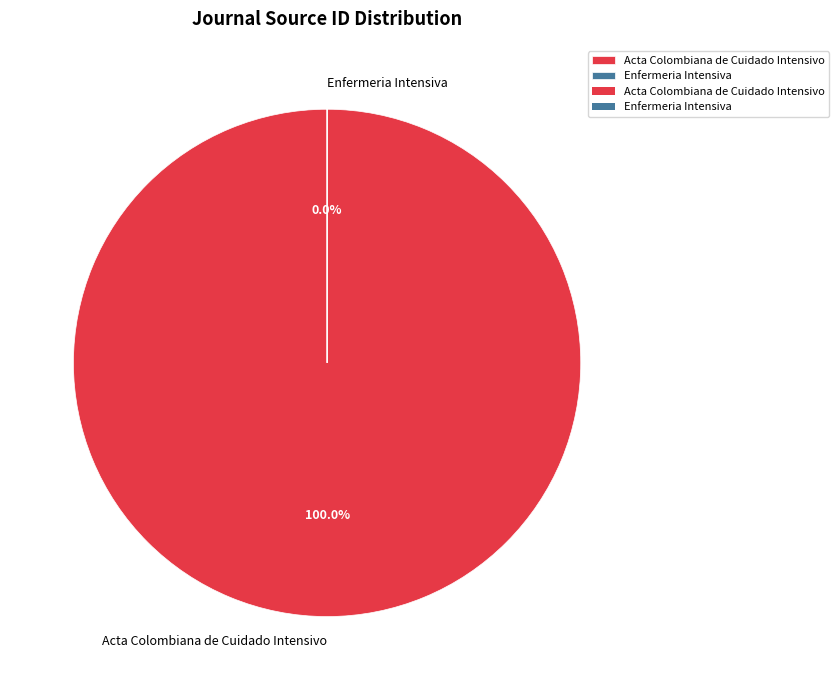

What is the ratio of the value at Acta Colombiana de Cuidado Intensivo to the value at Enfermeria Intensiva?

762296.0